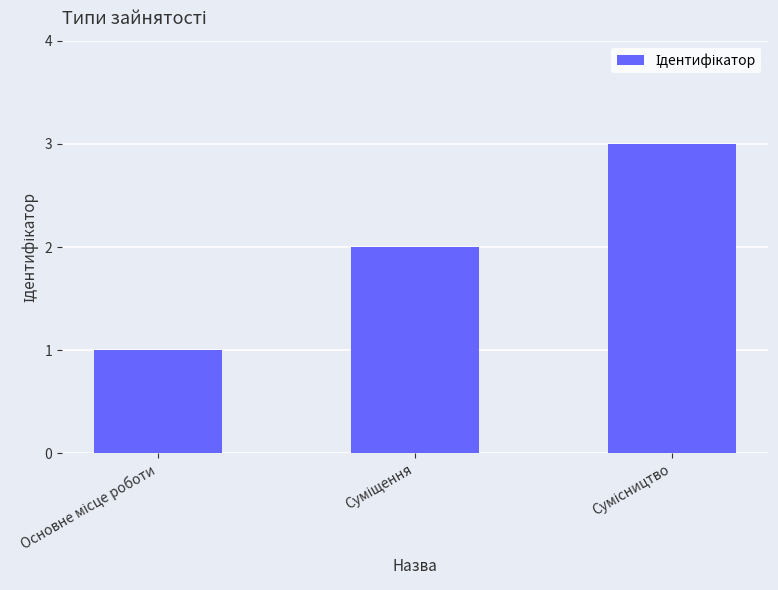

What is the maximum value shown in the chart?

3